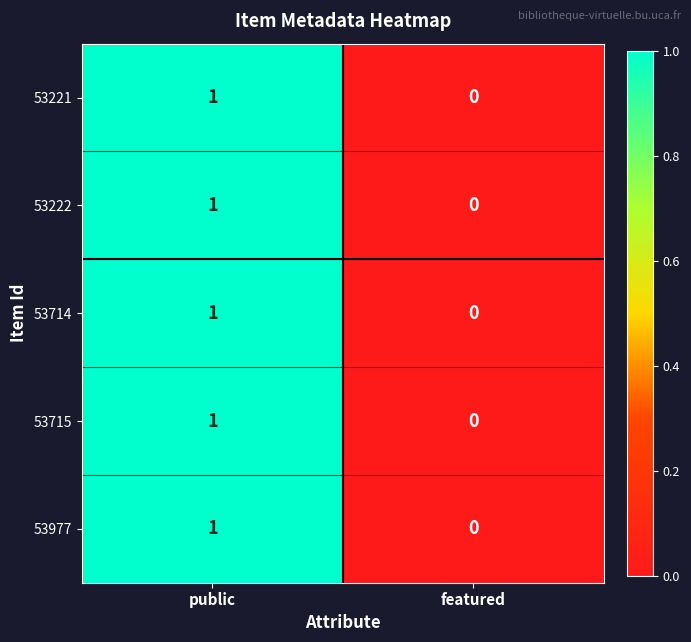

Reading left to right, transcribe all the data shown in this chart.

53221: 1	0
53222: 1	0
53714: 1	0
53715: 1	0
53977: 1	0